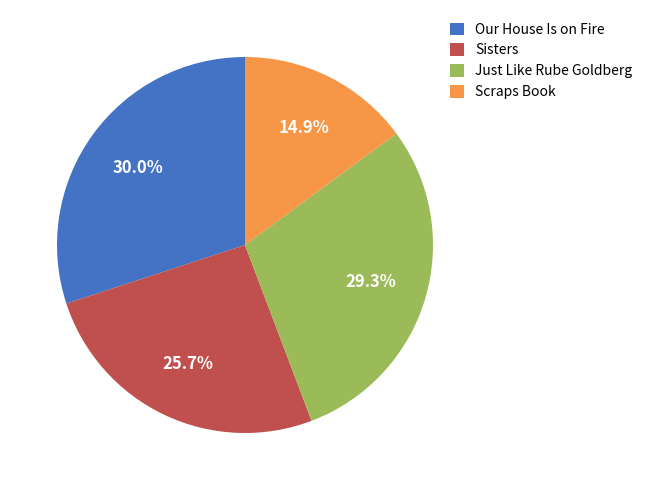

Combined, what portion of the pie is Sisters and Just Like Rube Goldberg?

55.1%